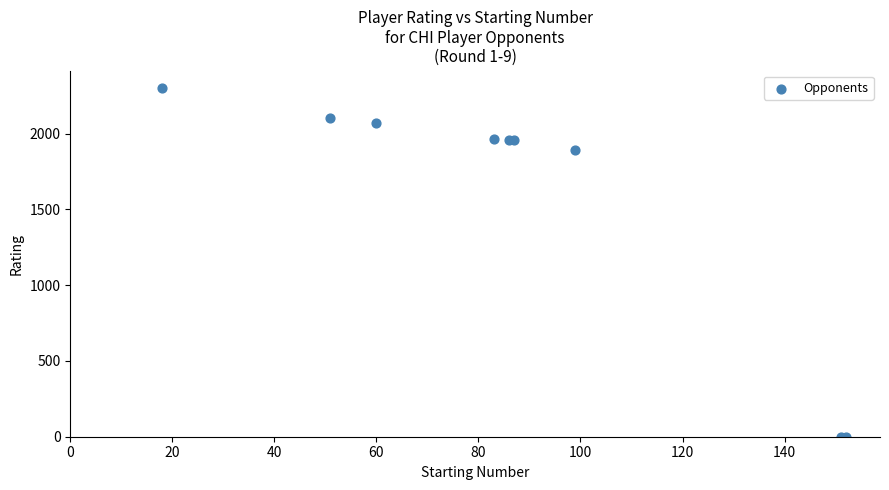

What Y value in the scatter plot is closest to 1150?

1890